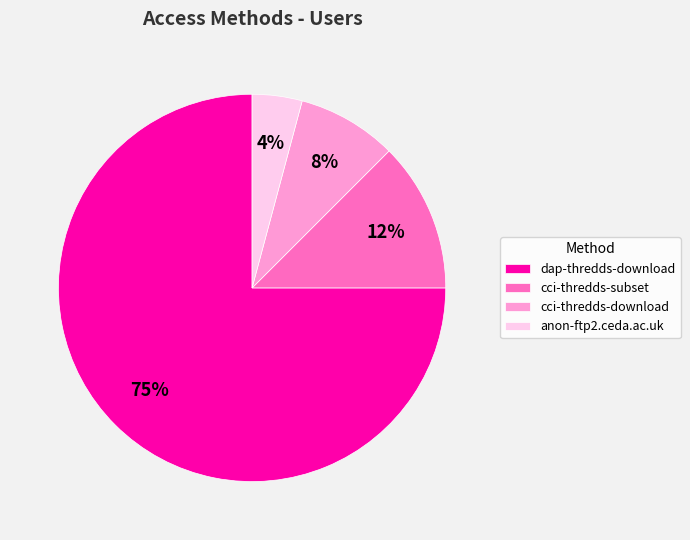

What is the smallest slice in the pie chart?

anon-ftp2.ceda.ac.uk